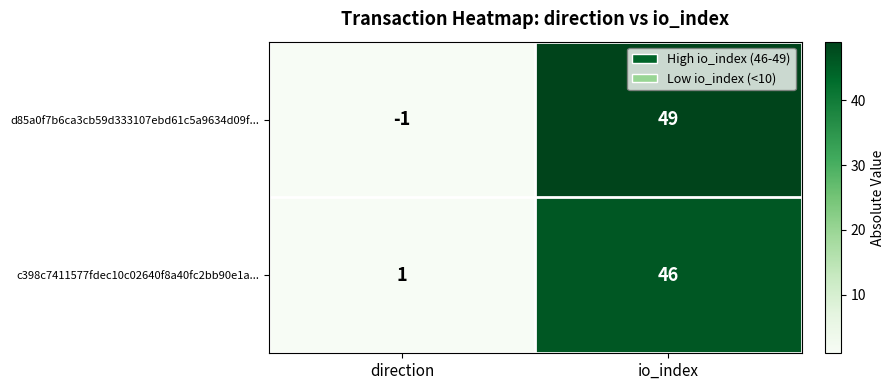

The c398c7411577fdec10c02640f8a40fc2bb90e1a... series shows 1 at direction. True or false?

True